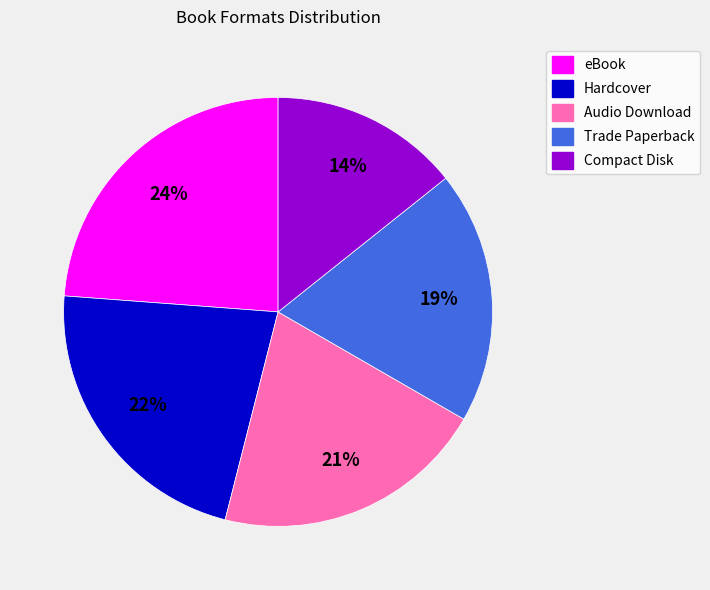

Does eBook represent more than half of the total?

No